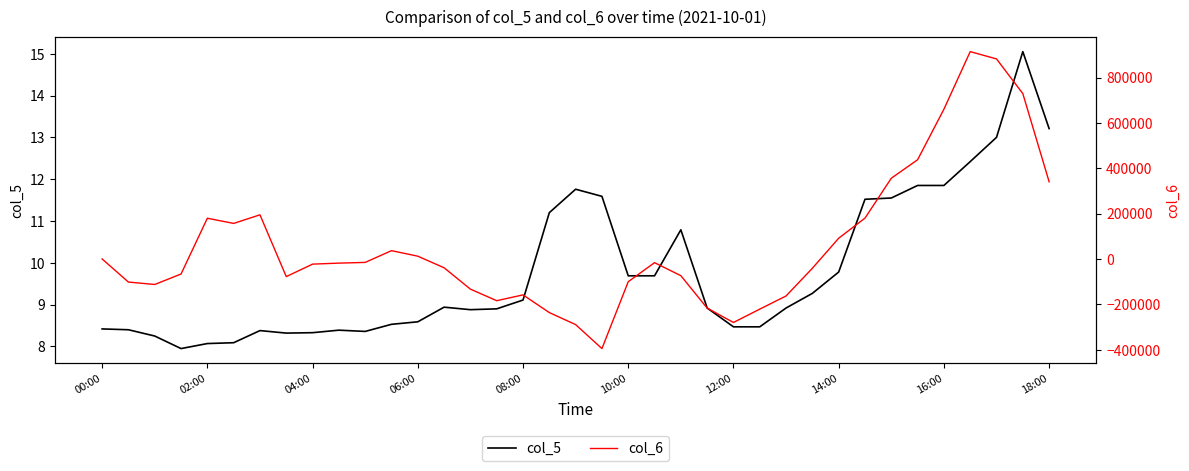

What is the total value across all series at 25?

-221201.5